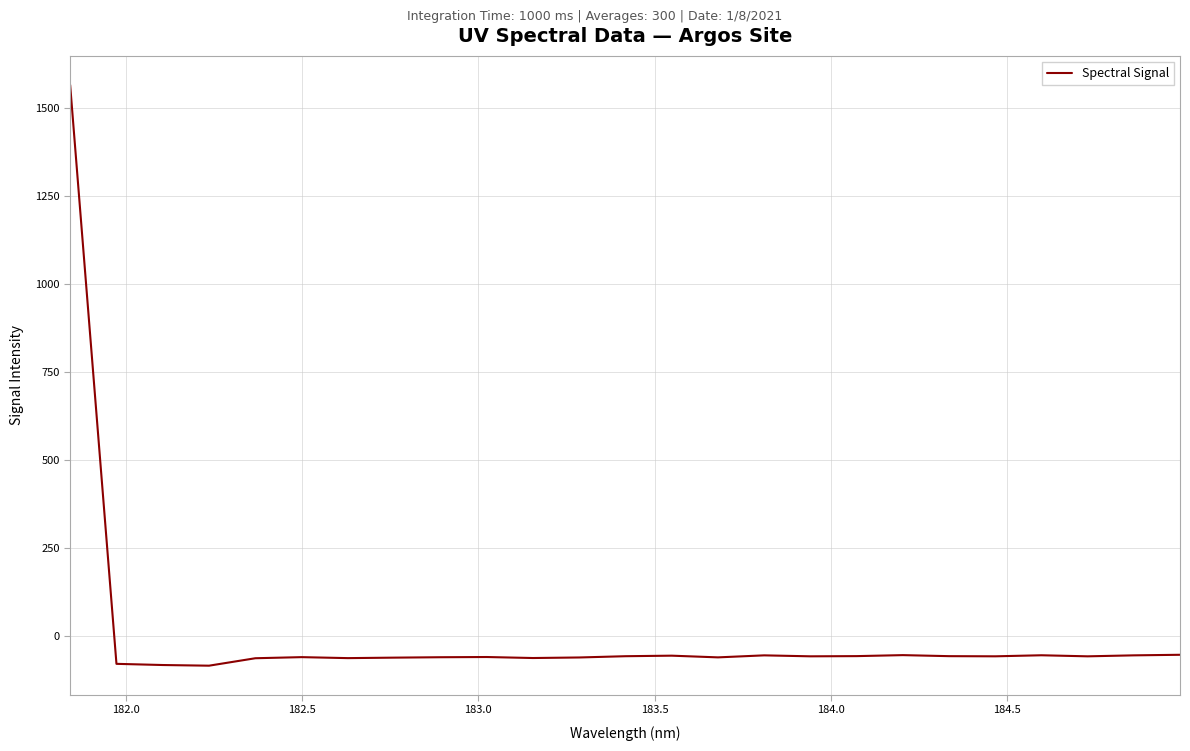

What is the difference between the maximum and minimum values?

1649.4